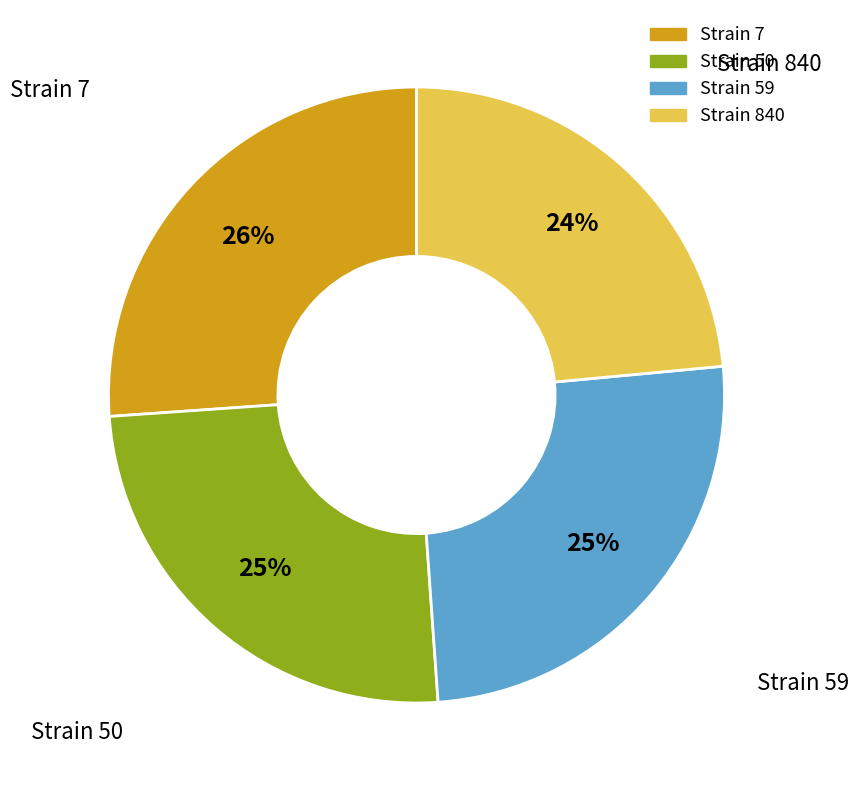

Does any single category account for the majority?

No